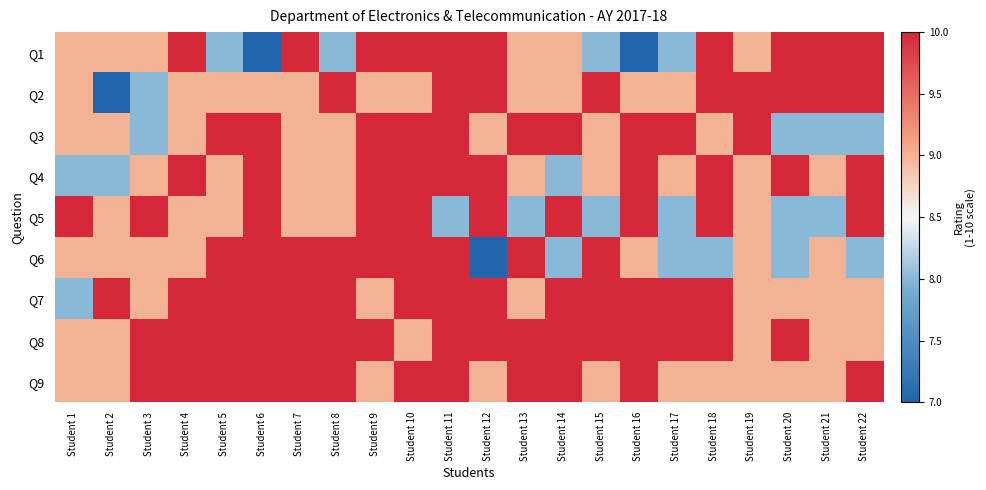

Which series has the largest range (max minus min)?

Q1